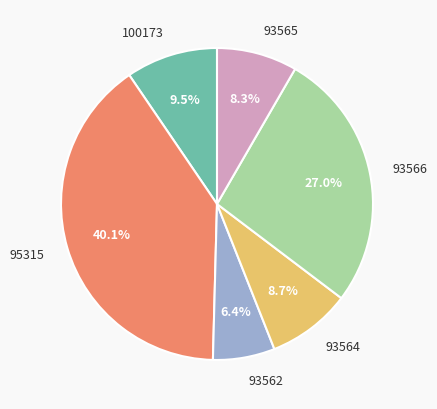

Count the number of slices in the pie.

6